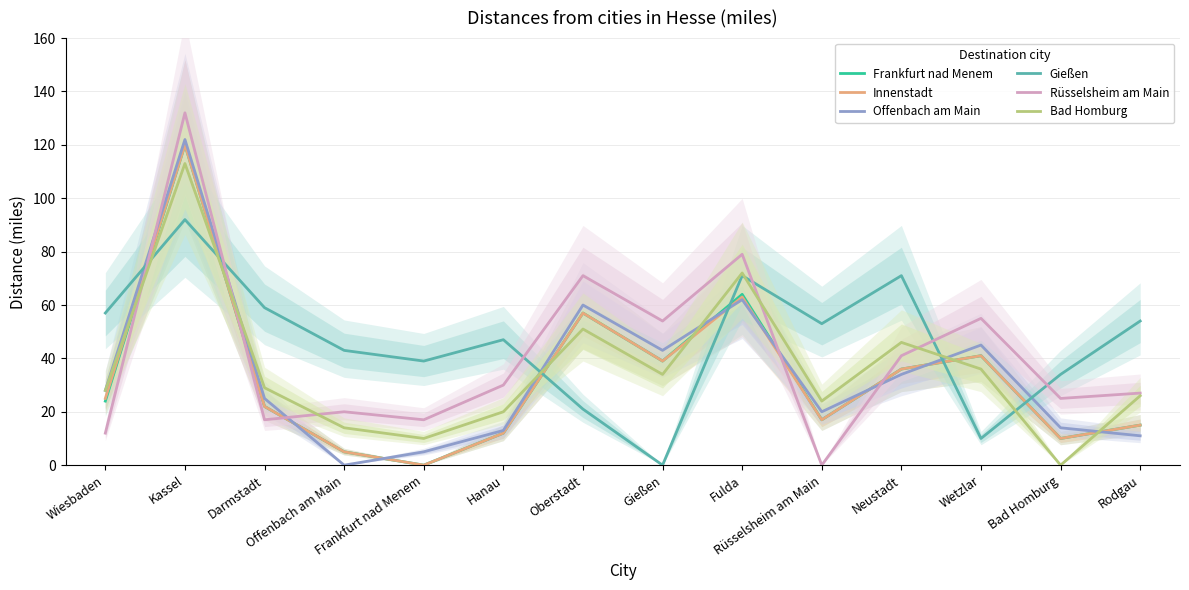

How many data points in Innenstadt are less than 25?

7